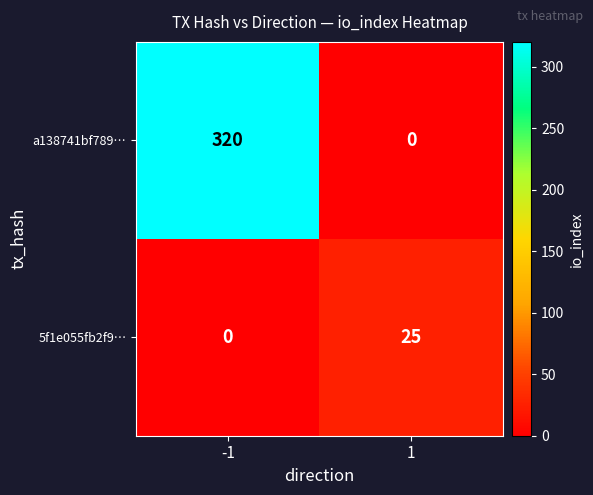

True or false: 5f1e055fb2f9… has a value of -10 at -1.

False